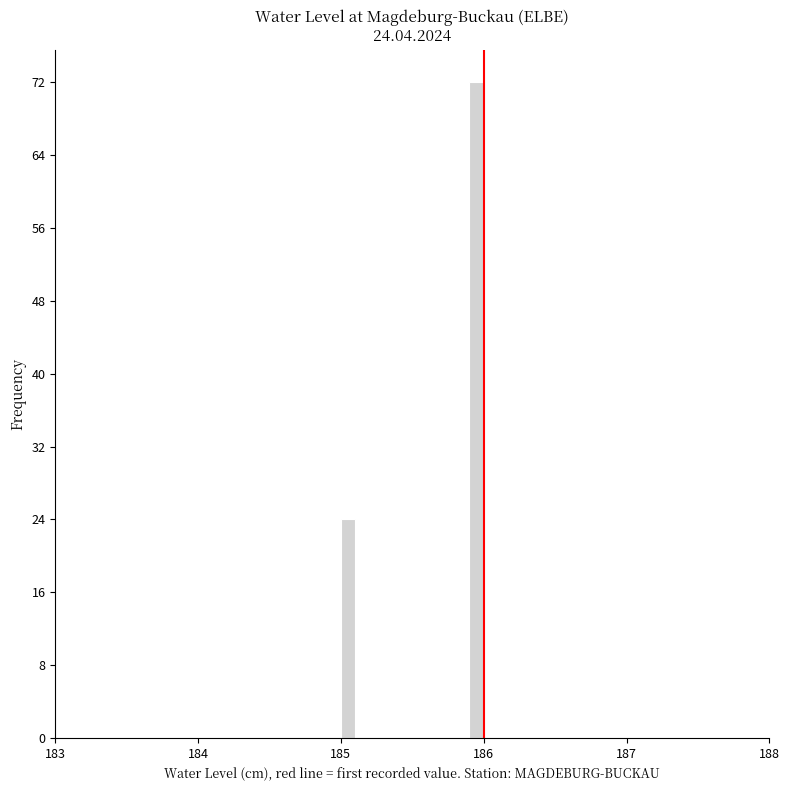

Around what value on the x-axis is the tallest bar? Give the approximate position of its centre, as read against the axis.

186.0